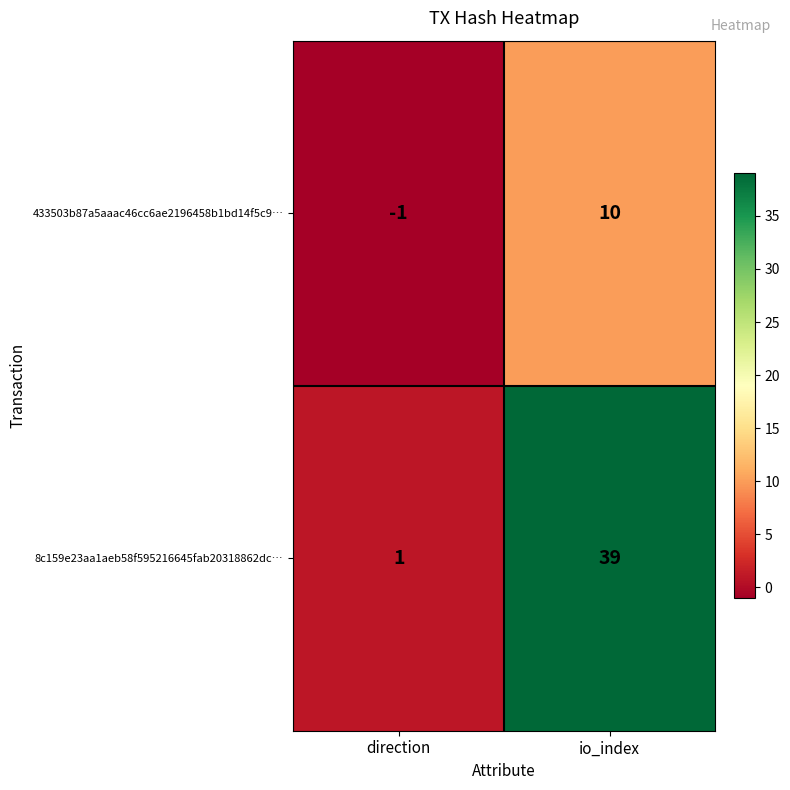

Is it true that 8c159e23aa1aeb58f595216645fab20318862dc… equals 1 at direction?

True